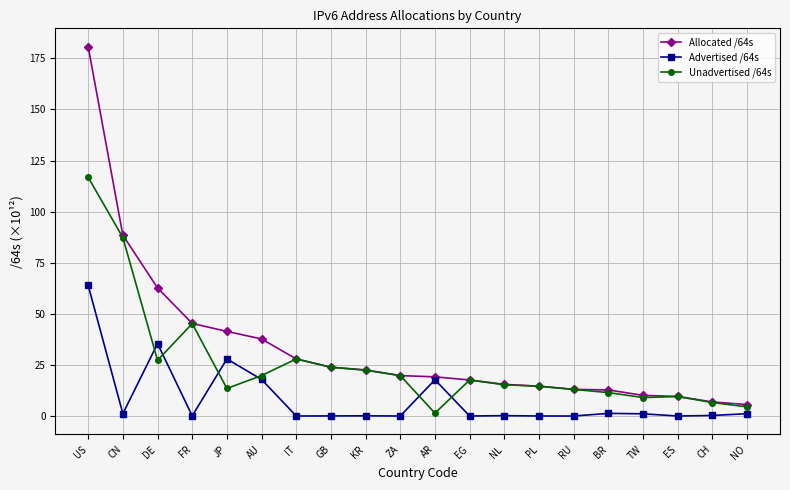

Which series has the largest total across all categories?

Allocated /64s